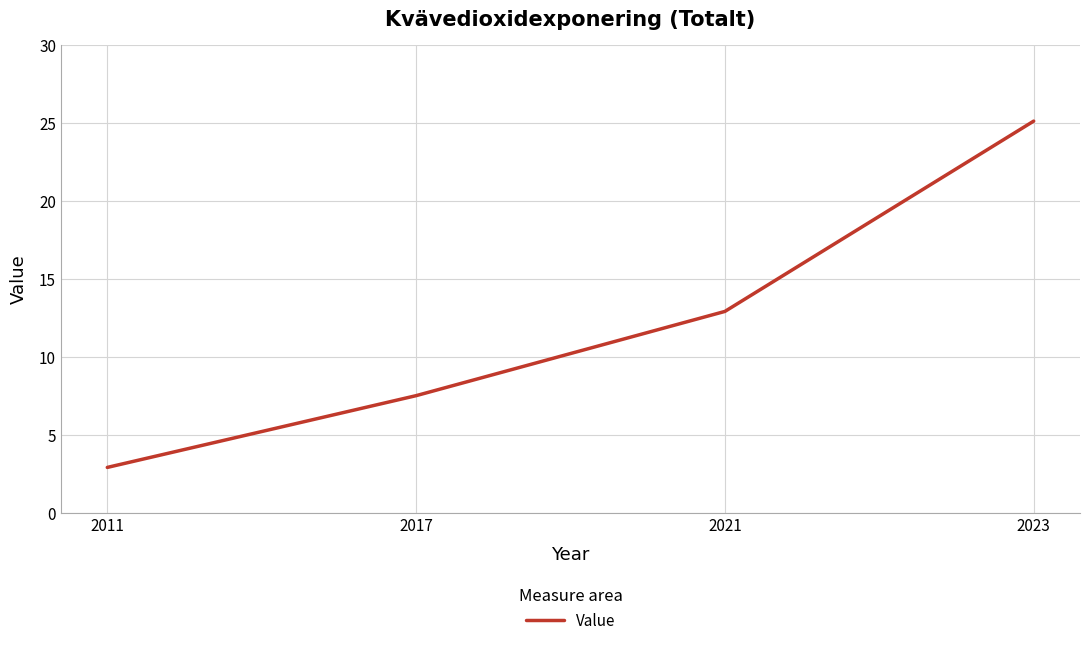

What is the change in value from 2021 to 2023?

+12.2